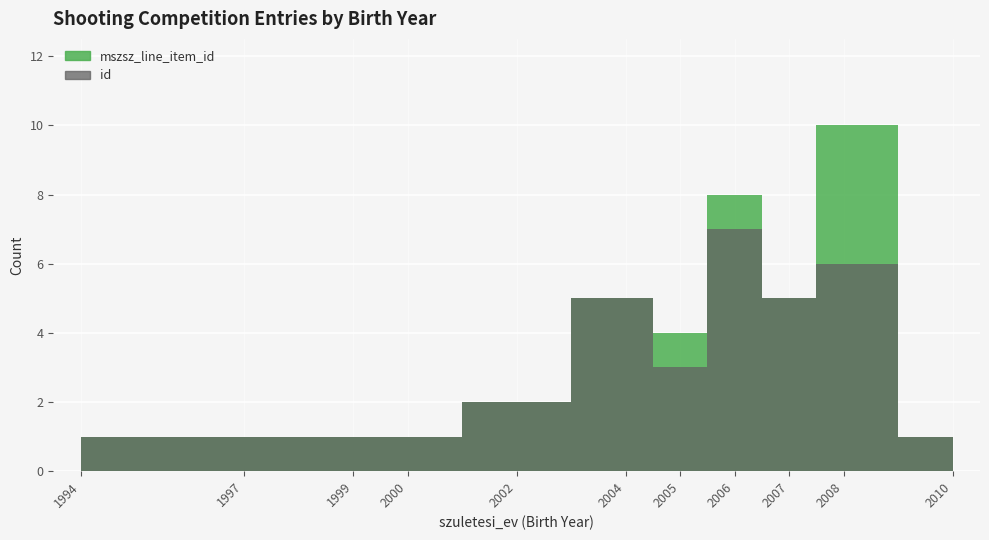

Does the chart display data point markers on the line(s)?

No